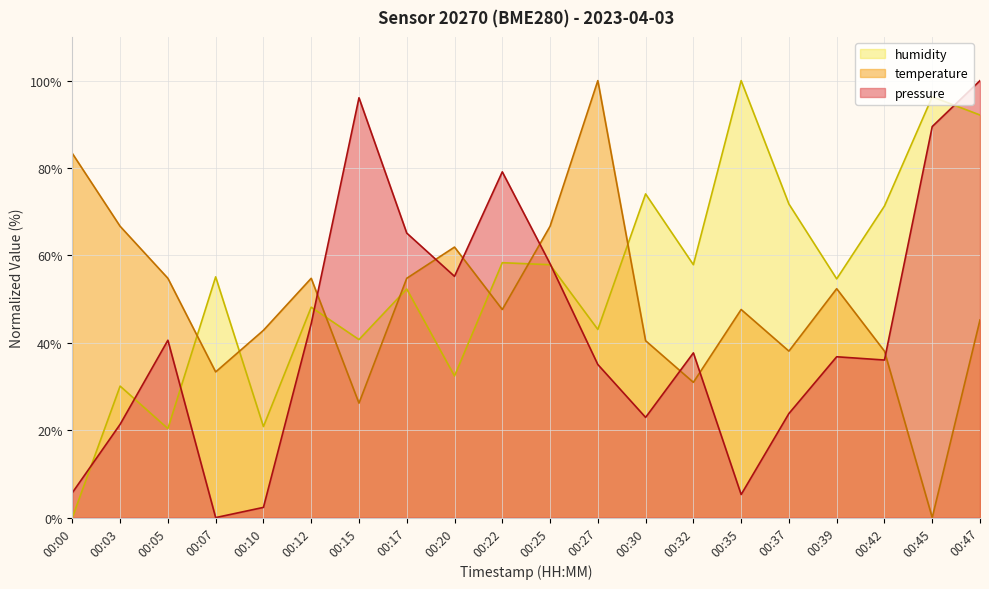

Does the chart display data point markers on the line(s)?

No